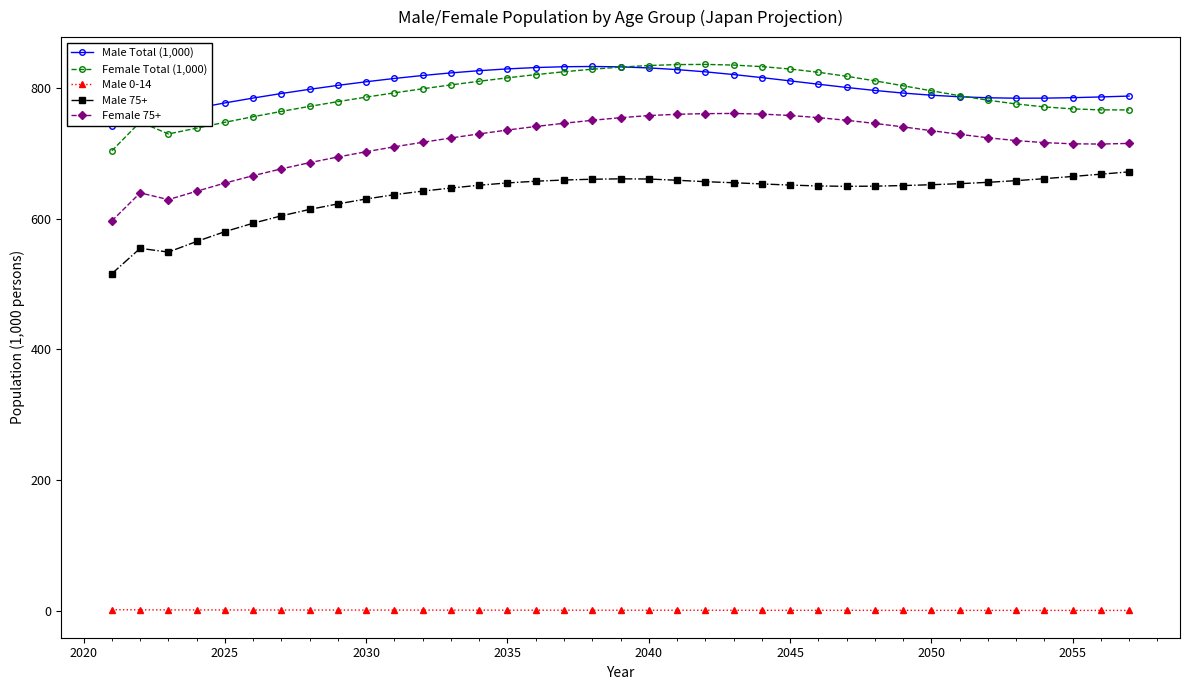

What are all the series names shown in the legend?

Male Total (1,000), Female Total (1,000), Male 0-14, Male 75+, Female 75+